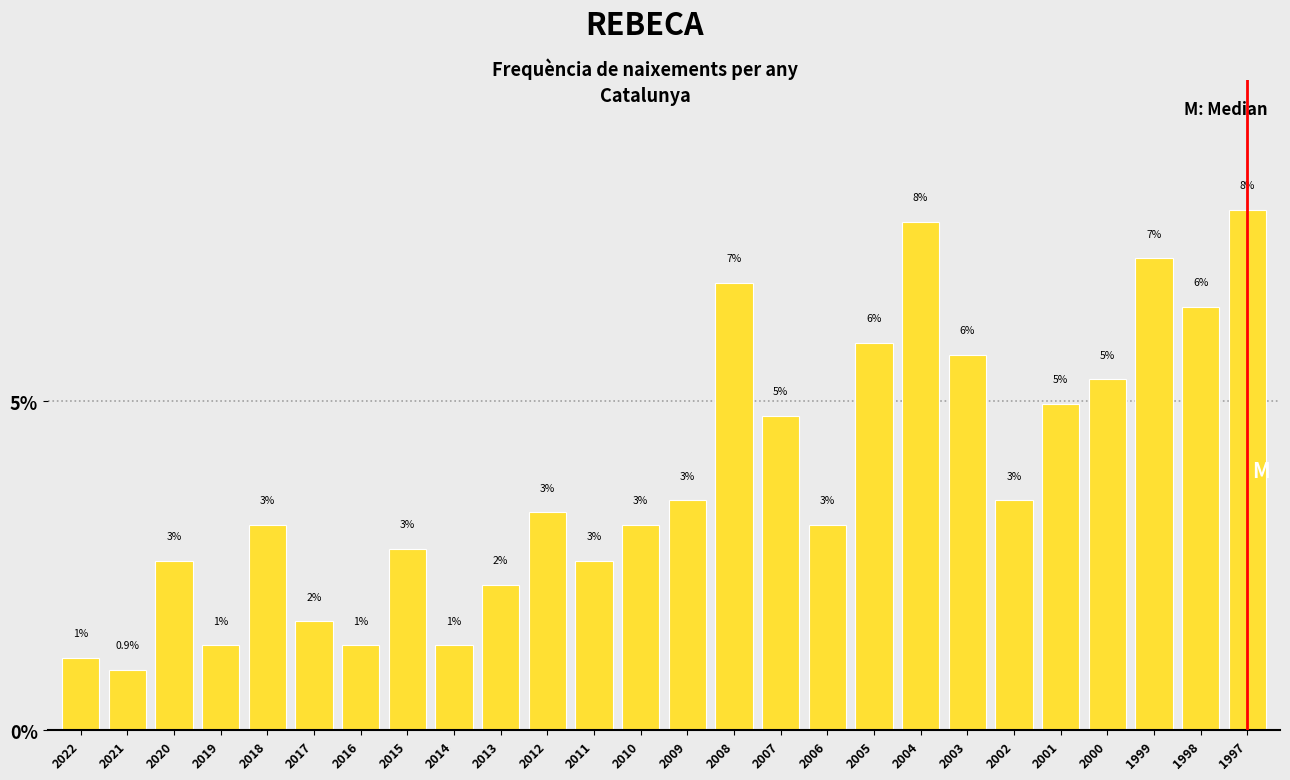

Are the bars horizontal?

No